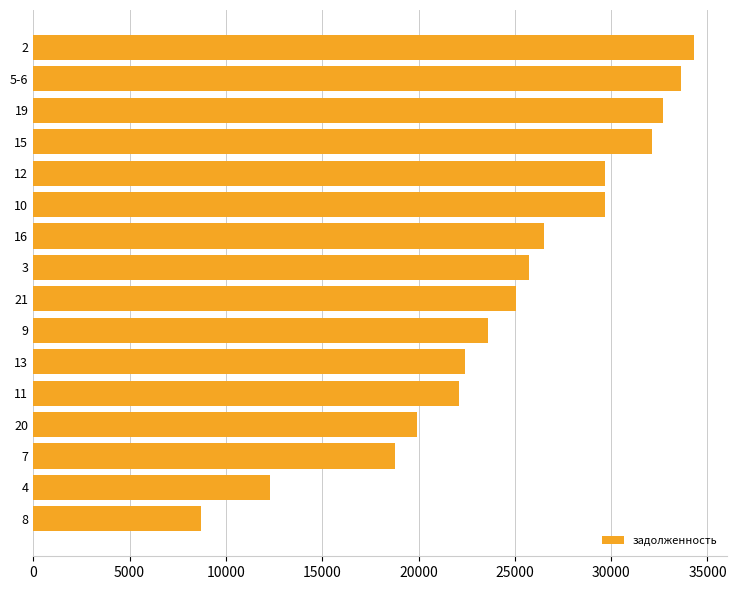

Reading bottom to top, extract all data points from this chart.

8=8693.0	4=12272.6	7=18775.7	20=19911.8	11=22103.5	13=22416.5	9=23606.3	21=25046.4	3=25735.1	16=26504.5	10=29680.1	12=29680.1	15=32122.0	19=32685.6	5-6=33624.9	2=34313.5